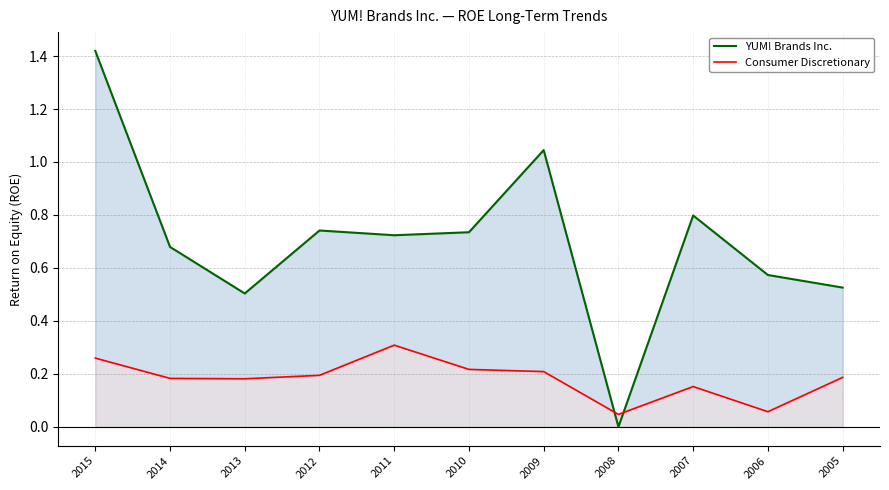

The value of YUM! Brands Inc. at 2010 is 0.7. True or false?

True